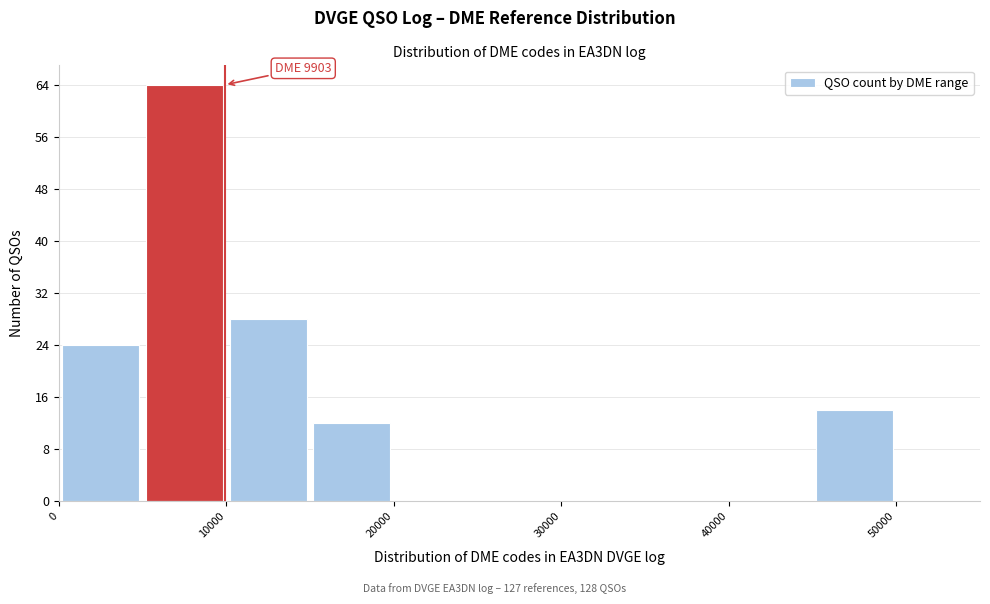

Which range on the x-axis has the tallest bar?

5000 to 10000